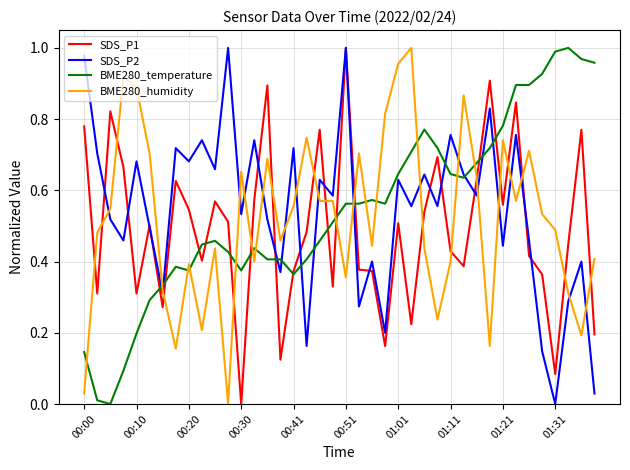

True or false: BME280_humidity and BME280_temperature intersect in this chart.

True